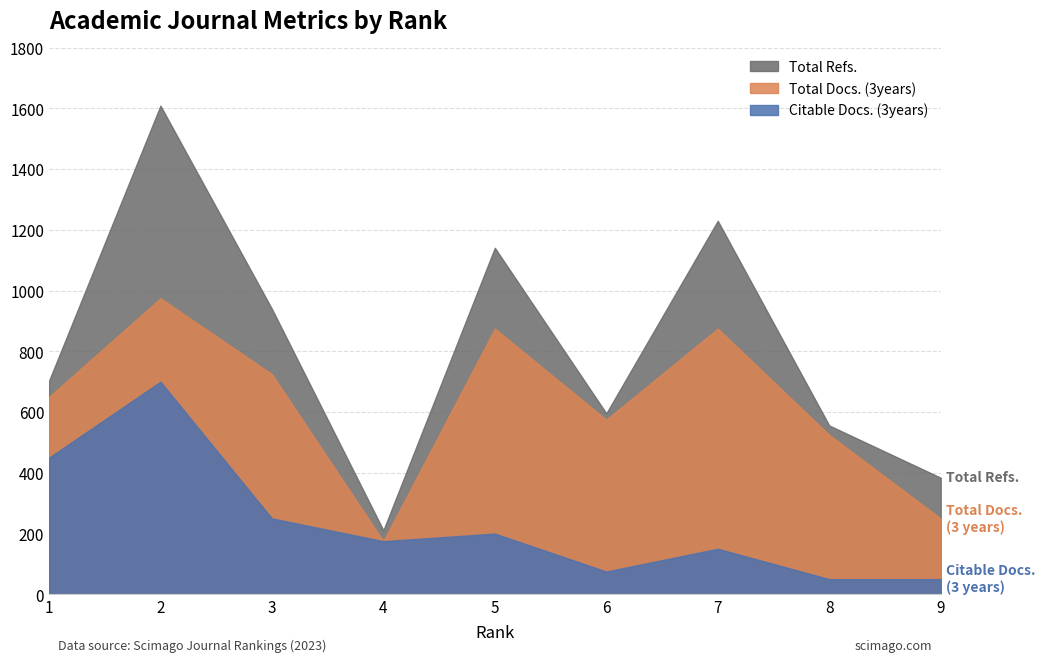

Which category has the highest value in the Total Docs. (3years) series?

2